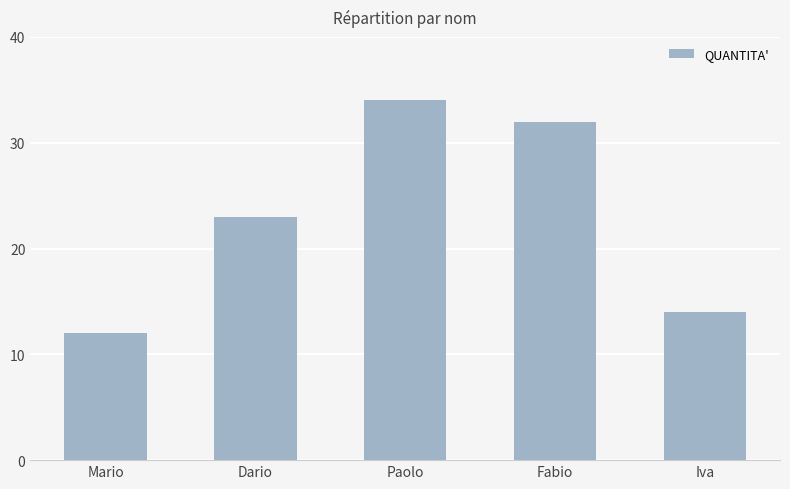

At which label is the value closest to 23?

Dario